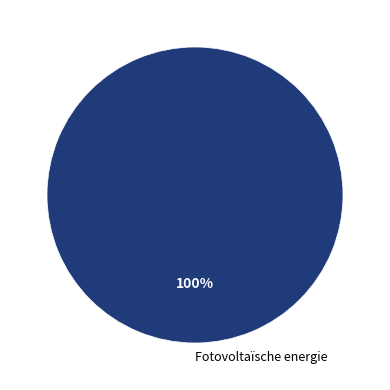

To the nearest percent, what percentage of the pie is Fotovoltaïsche energie?

100%